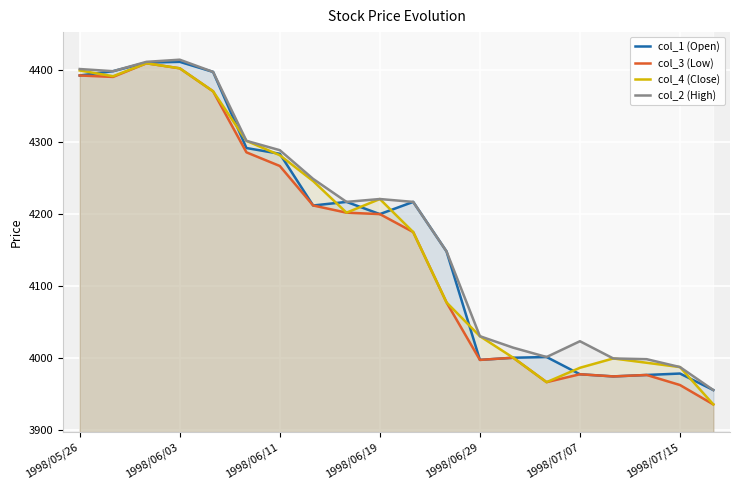

How many distinct data groups are displayed?

4